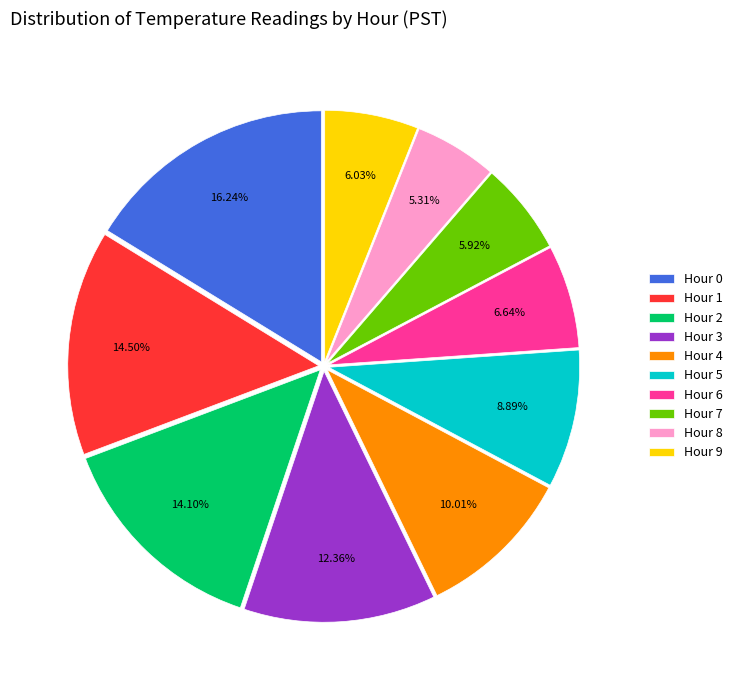

Count the number of slices in the pie.

10